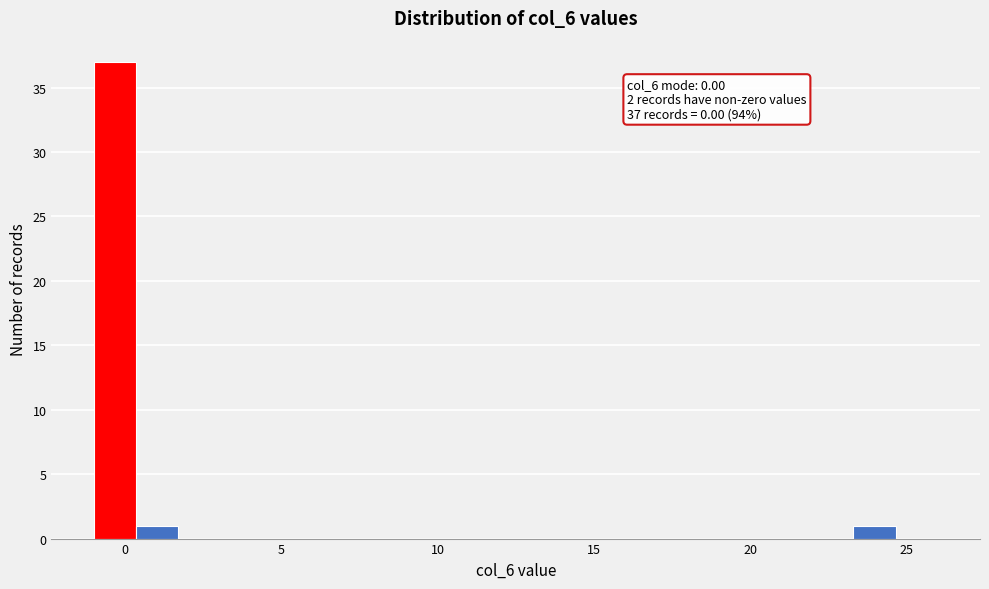

Around what value on the x-axis is the tallest bar? Give the approximate position of its centre, as read against the axis.

-0.5